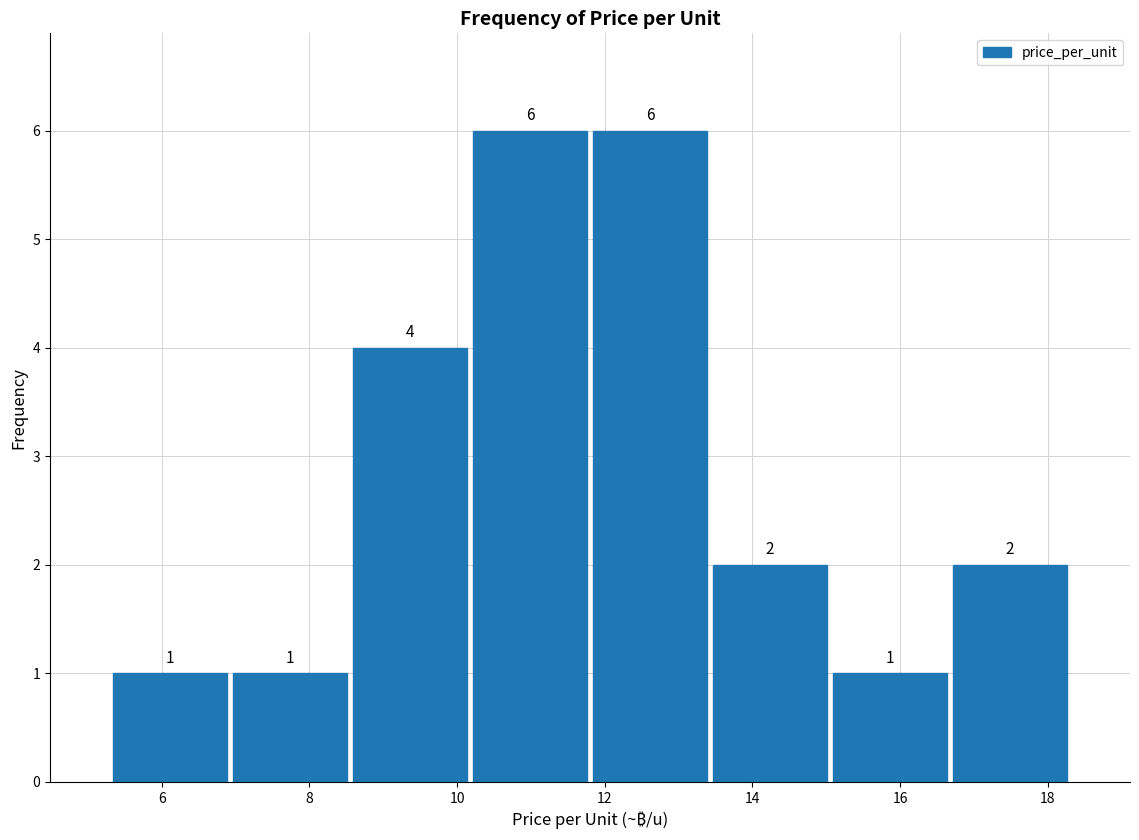

Reading left to right, list every bar in this chart as the range it spans on the x-axis followed by its height. The bar edges are not printed on the chart, so give them approximately, as read against the axis.

5.4 to 7.0: 1
7.0 to 8.6: 1
8.6 to 10.2: 4
10.2 to 11.8: 6
11.8 to 13.4: 6
13.4 to 15.0: 2
15.0 to 16.6: 1
16.6 to 18.4: 2